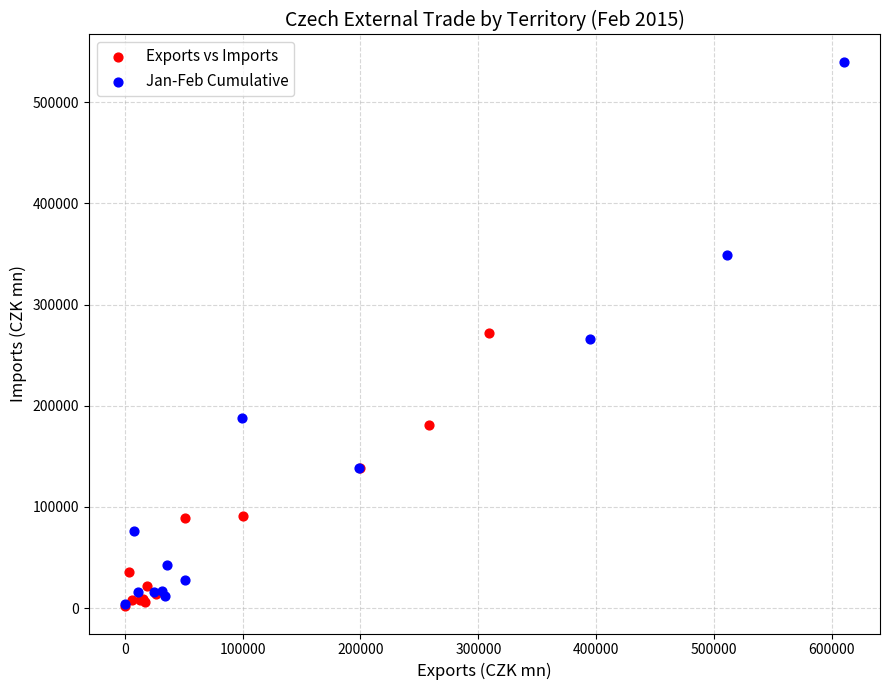

Which series contains the highest Y value?

Jan-Feb Cumulative